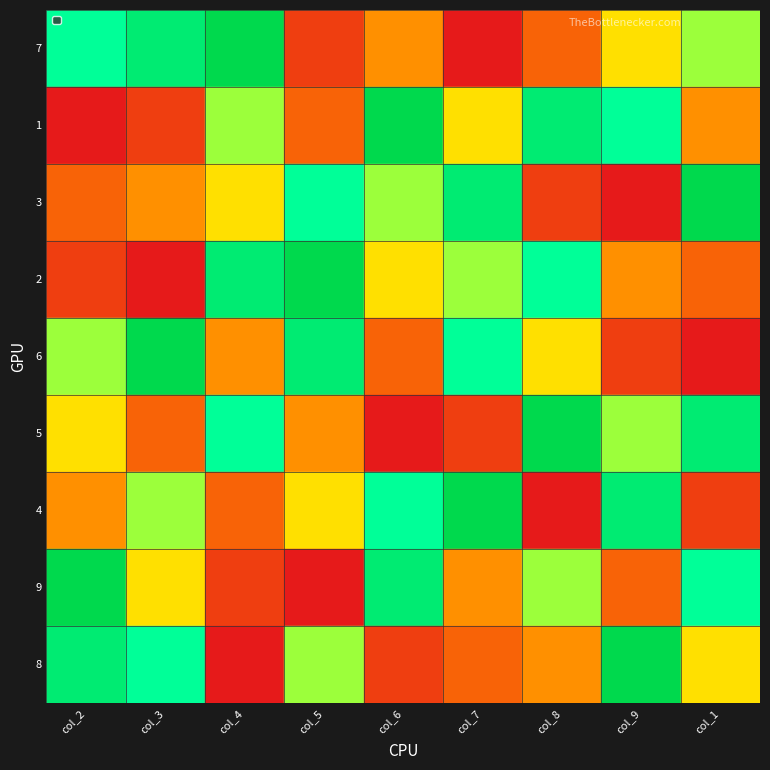

List the series in order of their peak value, lowest first.

7, 1, 3, 2, 6, 5, 4, 9, 8